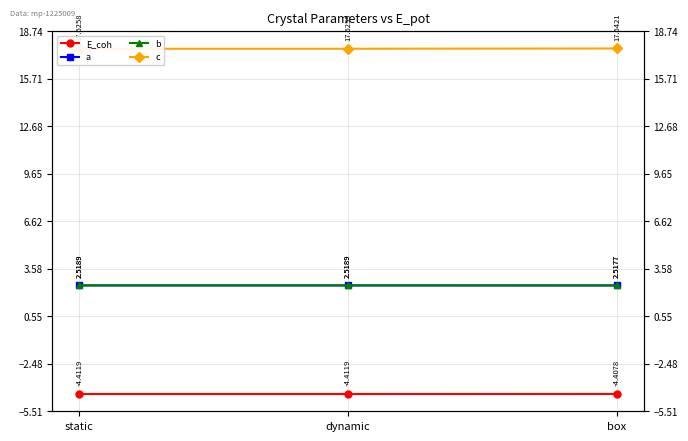

Does the chart display data point markers on the line(s)?

Yes